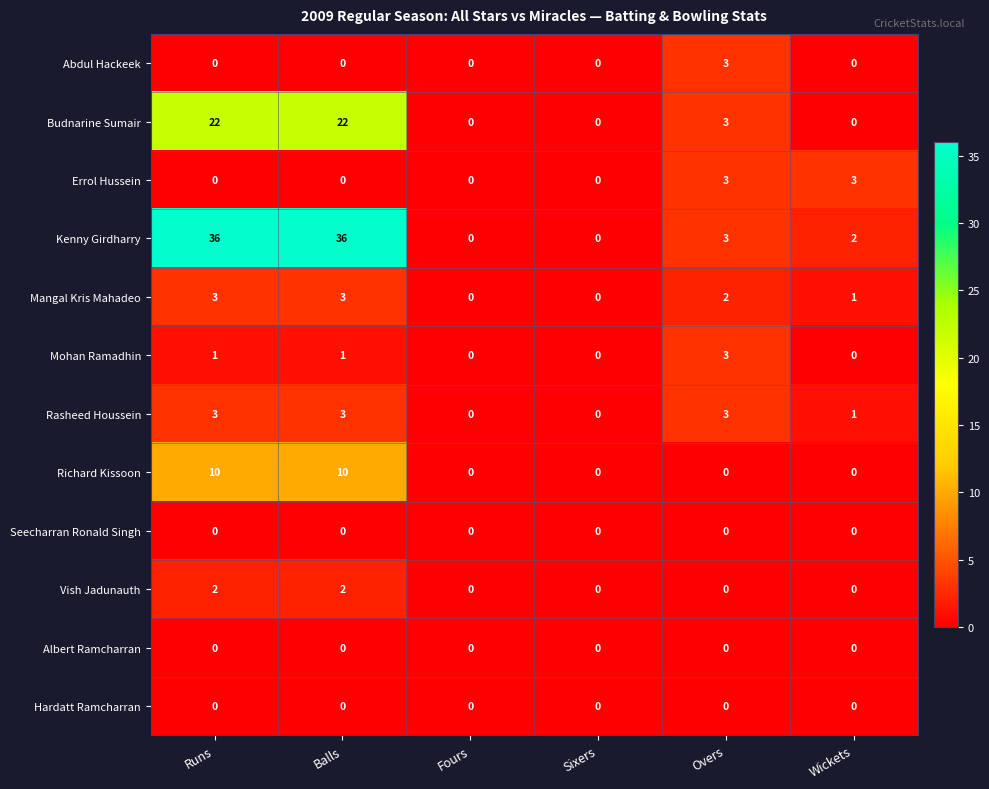

What is the difference between the maximum and second lowest values in the Budnarine Sumair series?

22